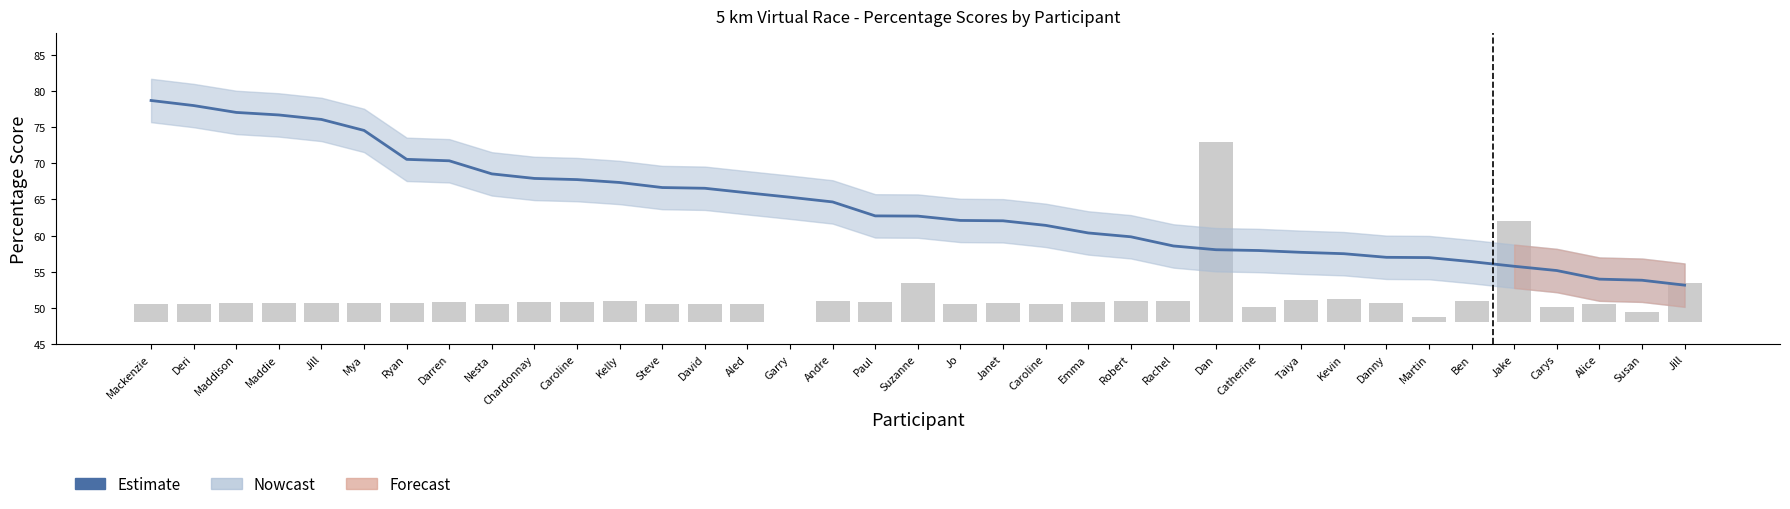

List the labels in order of value, largest first.

Mackenzie, Deri, Maddison, Maddie, Jill, Mya, Ryan, Darren, Nesta, Chardonnay, Caroline, Kelly, Steve, David, Aled, Garry, Andre, Paul, Suzanne, Jo, Janet, Caroline, Emma, Robert, Rachel, Dan, Catherine, Taiya, Kevin, Danny, Martin, Ben, Jake, Carys, Alice, Susan, Jill